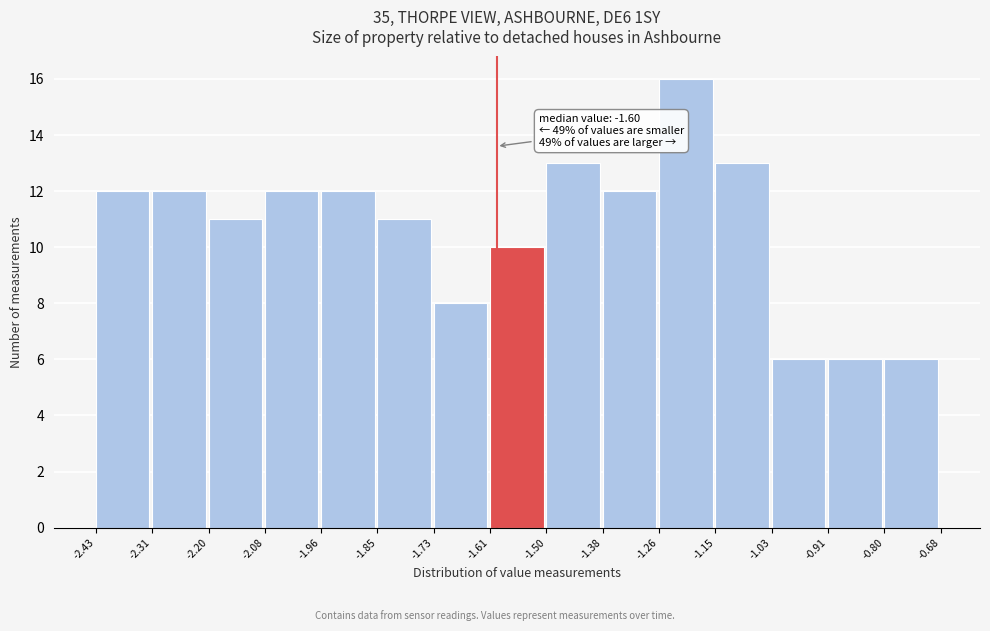

Over which range of the x-axis is the bar tallest?

-1.26 to -1.15